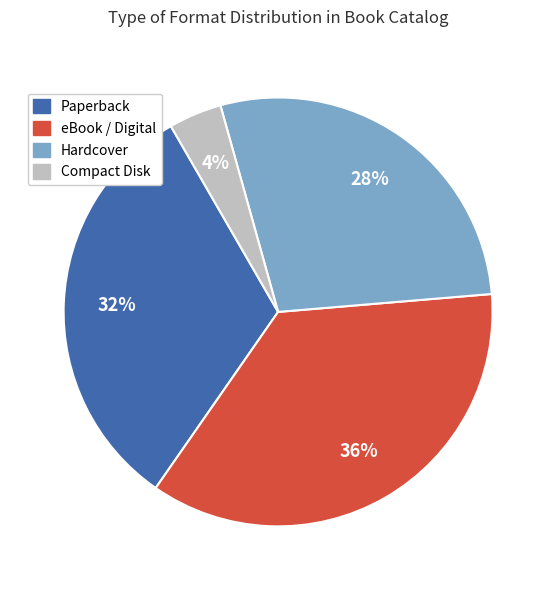

Does any single category account for the majority?

No